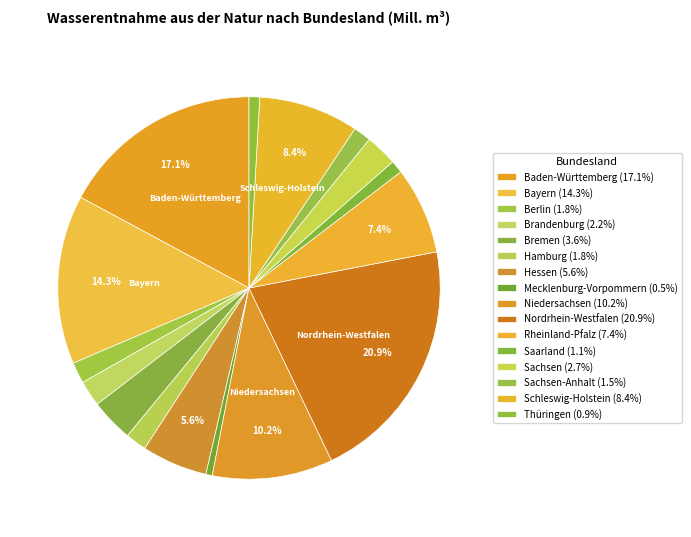

How many slices are in this pie chart?

16